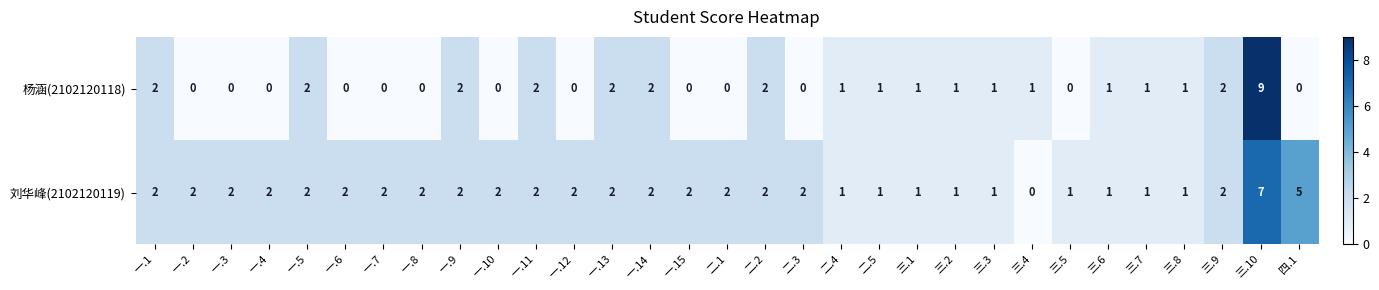

Which series has the largest total across all categories?

刘华峰(2102120119)